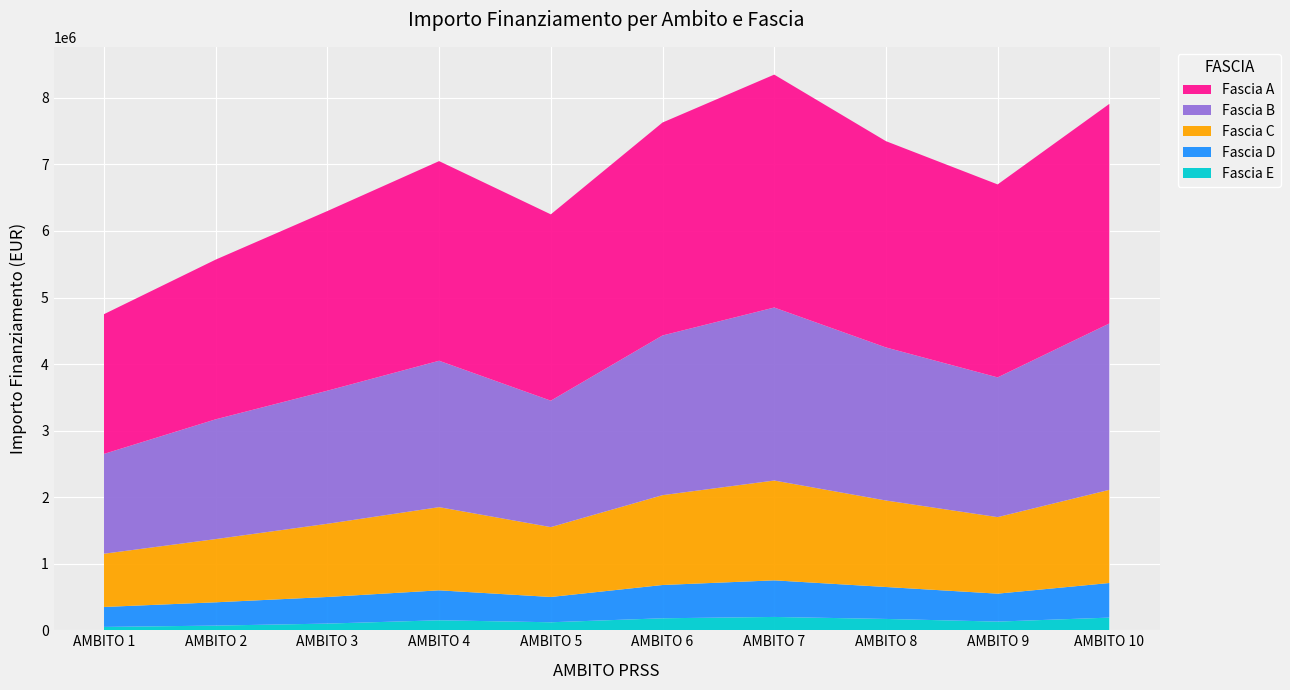

What are all the series names shown in the legend?

Fascia A, Fascia B, Fascia C, Fascia D, Fascia E